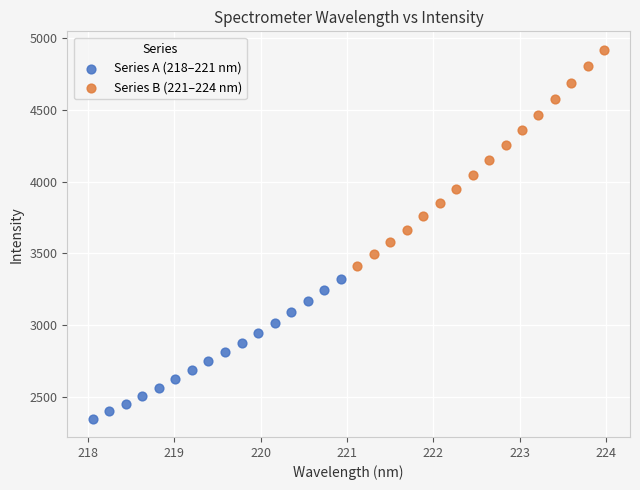

Which series has the largest Y range (max minus min)?

Series B (221–224 nm)